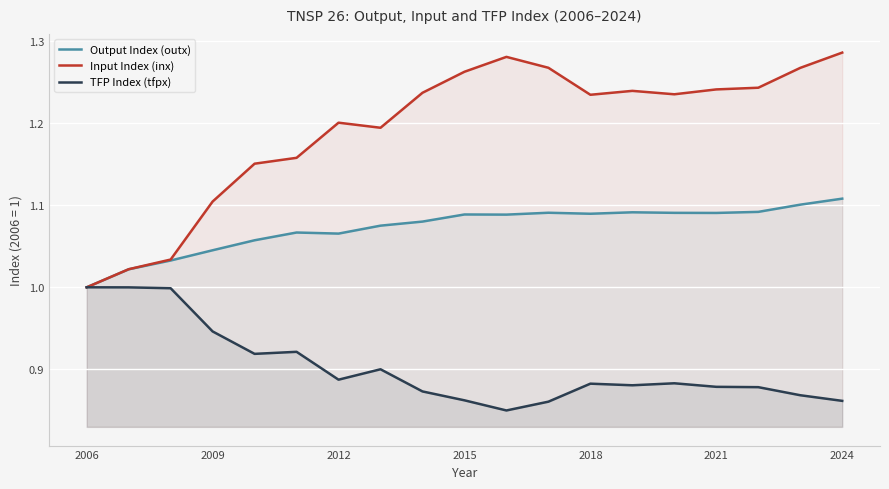

Which category has the lowest value in the Output Index (outx) series?

2006